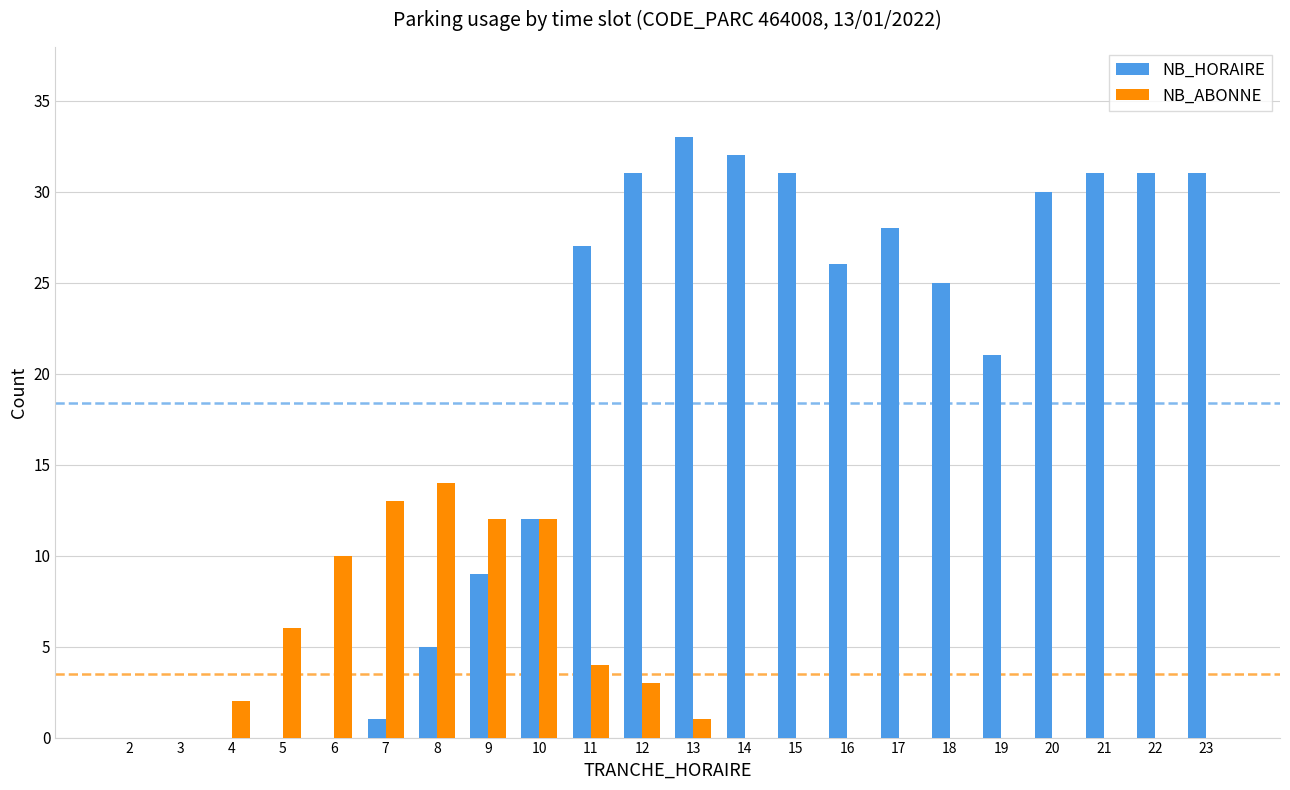

At which category does the chart reach its peak across all series?

13